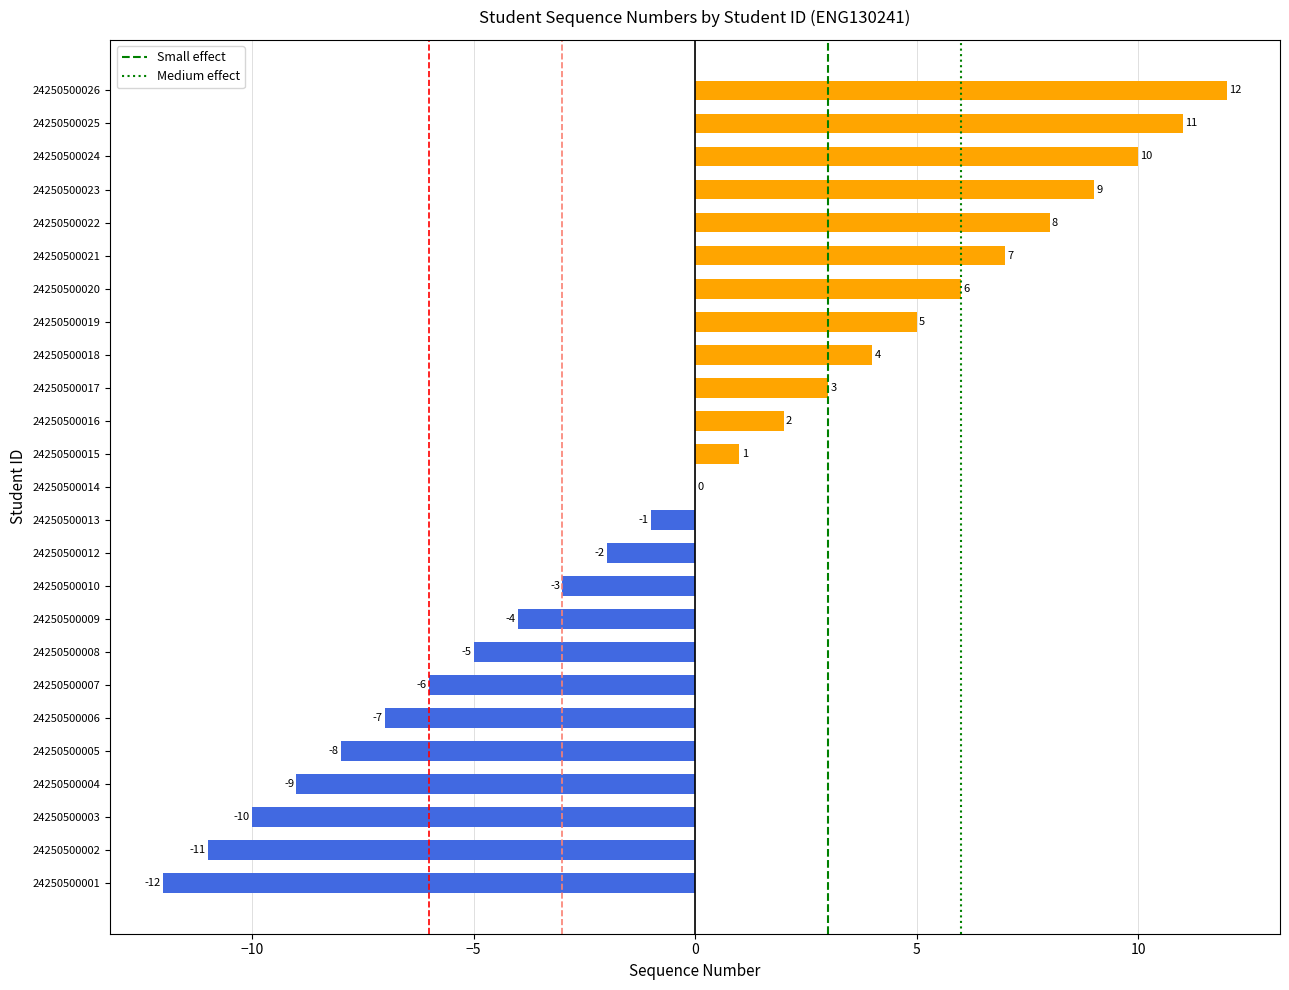

Reading top to bottom, what are all the values shown in this chart?

24250500026=12	24250500025=11	24250500024=10	24250500023=9	24250500022=8	24250500021=7	24250500020=6	24250500019=5	24250500018=4	24250500017=3	24250500016=2	24250500015=1	24250500014=0	24250500013=-1	24250500012=-2	24250500010=-3	24250500009=-4	24250500008=-5	24250500007=-6	24250500006=-7	24250500005=-8	24250500004=-9	24250500003=-10	24250500002=-11	24250500001=-12